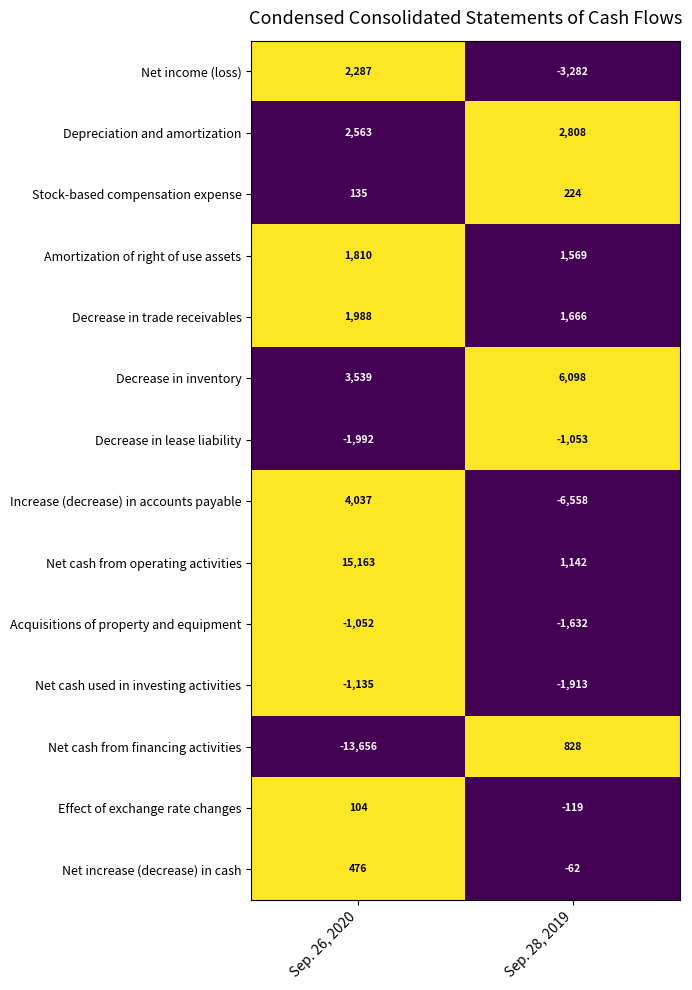

Which series changed the most between Sep. 26, 2020 and Sep. 28, 2019?

Net cash from financing activities